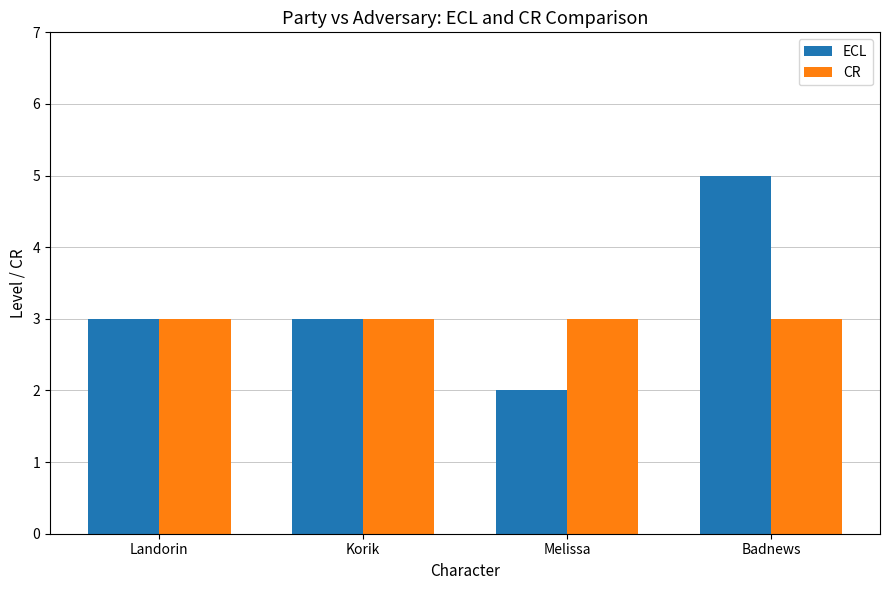

How many series are shown in this chart?

2